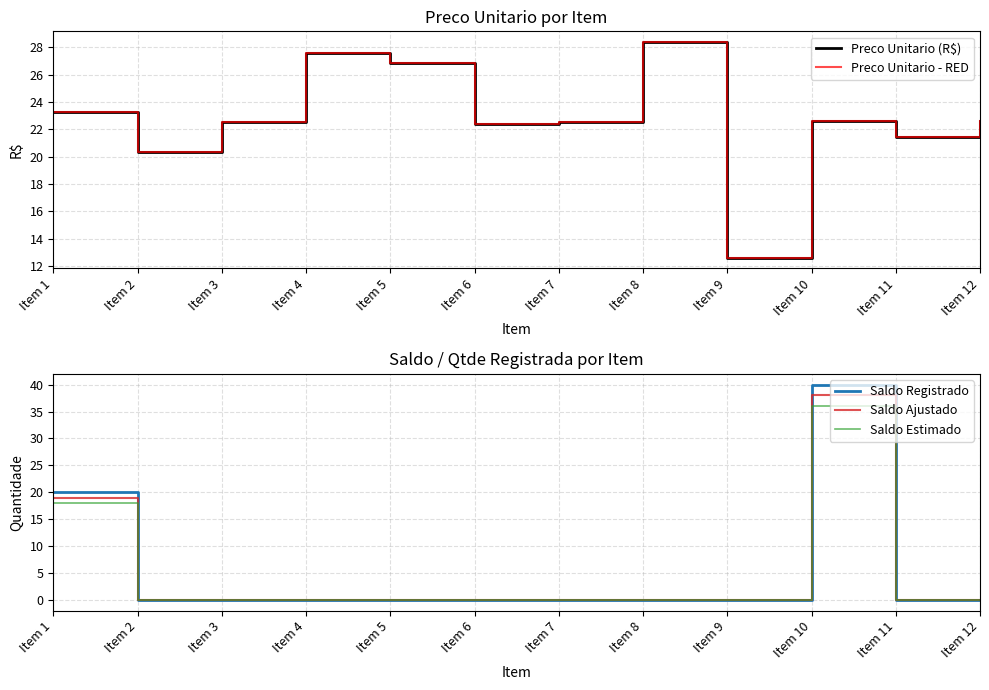

Rank the series at Item 5 from highest to lowest value.

Preco Unitario (R$), Preco Unitario - RED, Saldo Registrado, Saldo Ajustado, Saldo Estimado